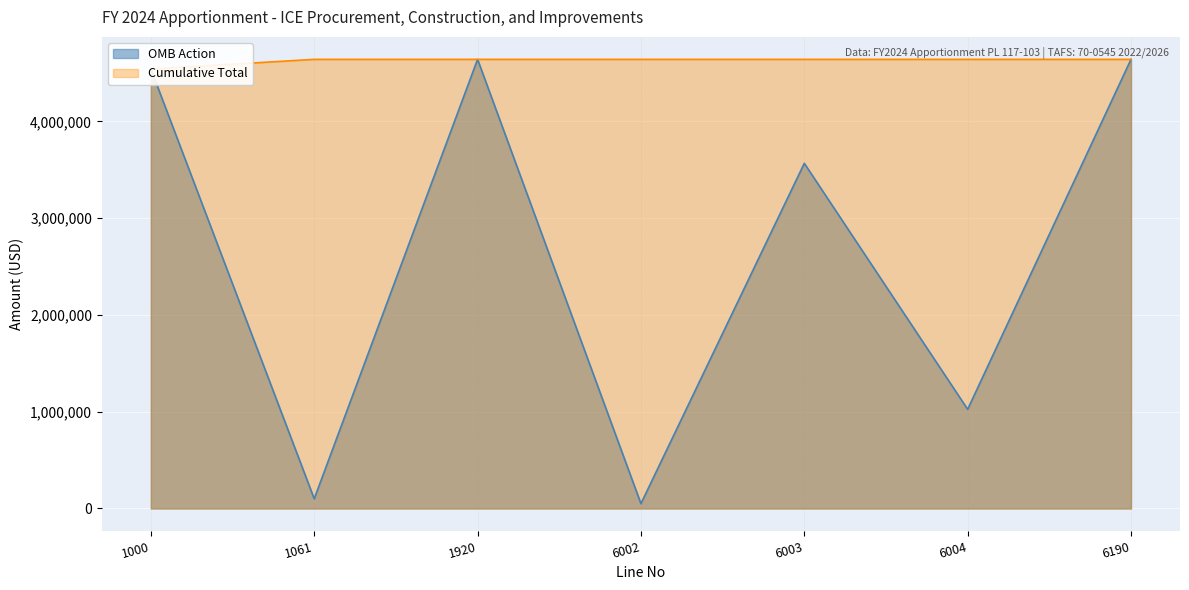

At which category does the data reach its first local valley?

1061